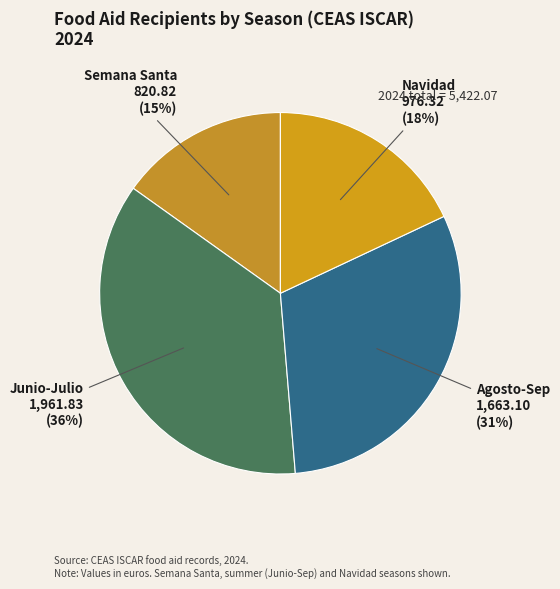

Is it true that Navidad is 18% of the pie?

True